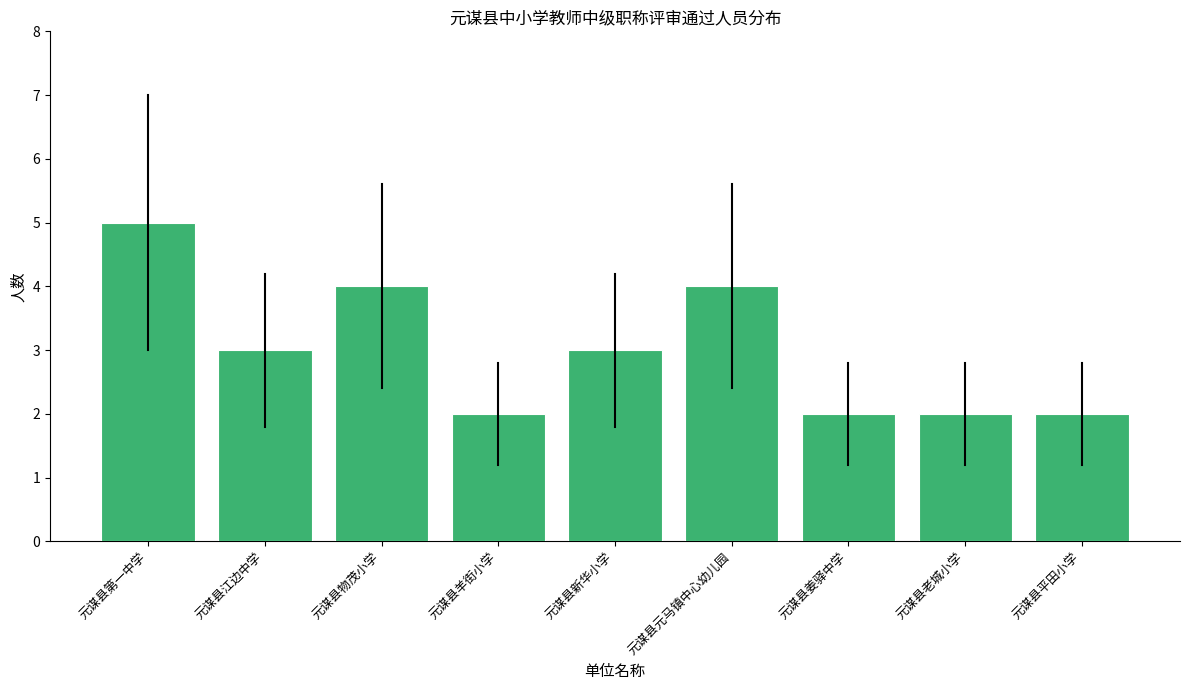

Reading left to right, transcribe all the data shown in this chart.

5	3	4	2	3	4	2	2	2